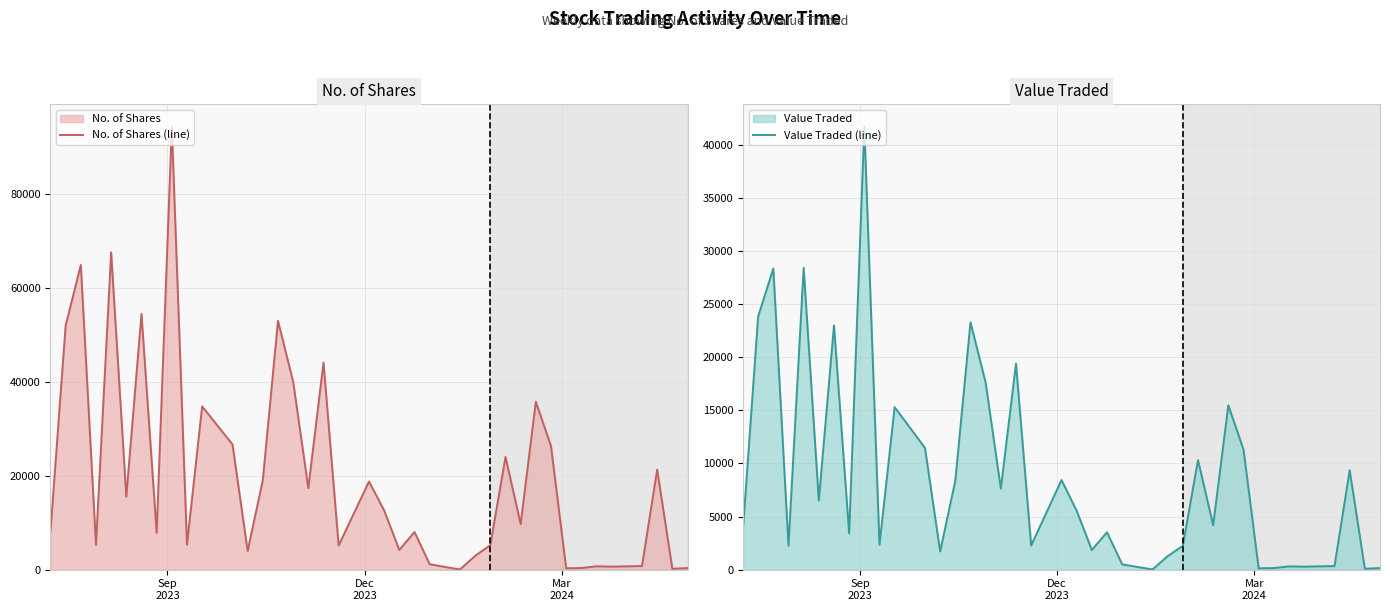

Rank the series by their average value, from lowest to highest.

Value Traded (line), No. of Shares (line)